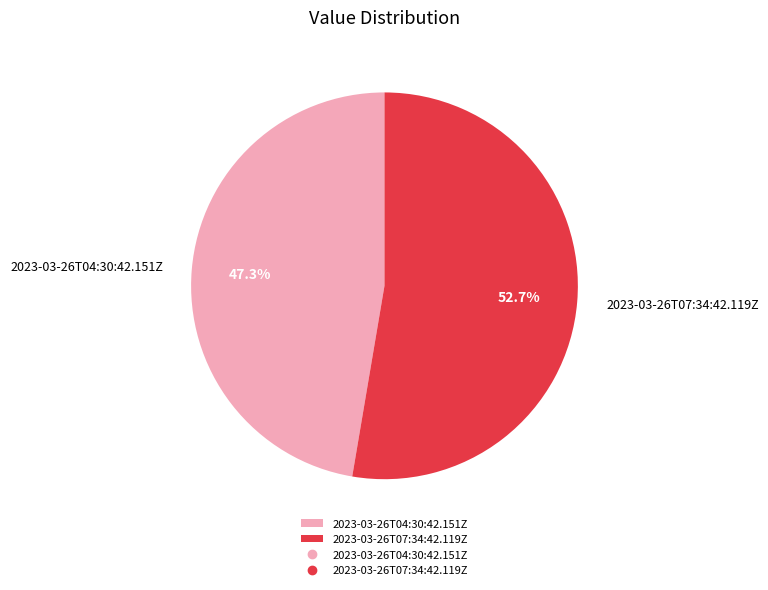

Rank the categories by value from lowest to highest.

2023-03-26T04:30:42.151Z, 2023-03-26T07:34:42.119Z